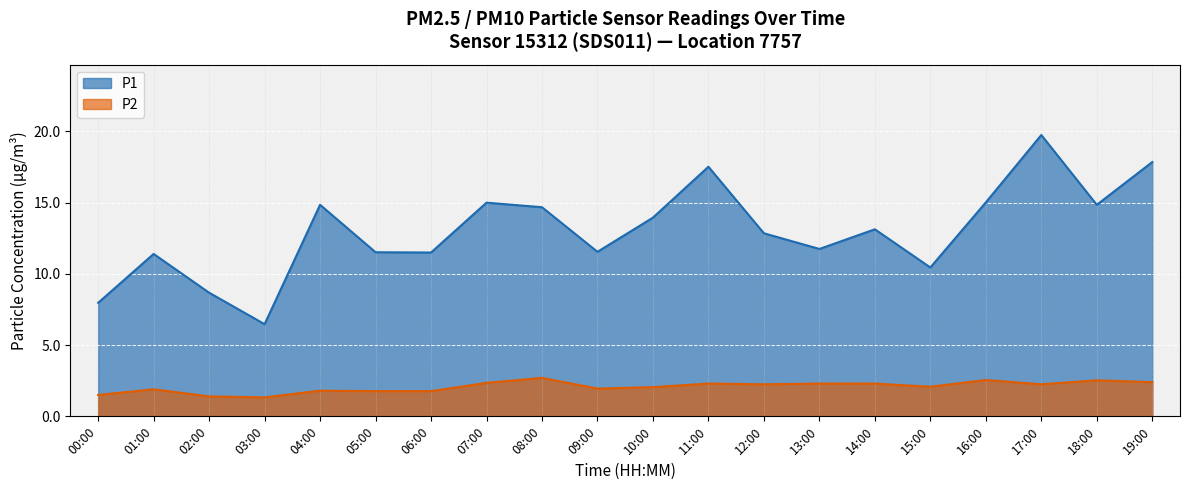

At which label does P1 reach its minimum?

03:00